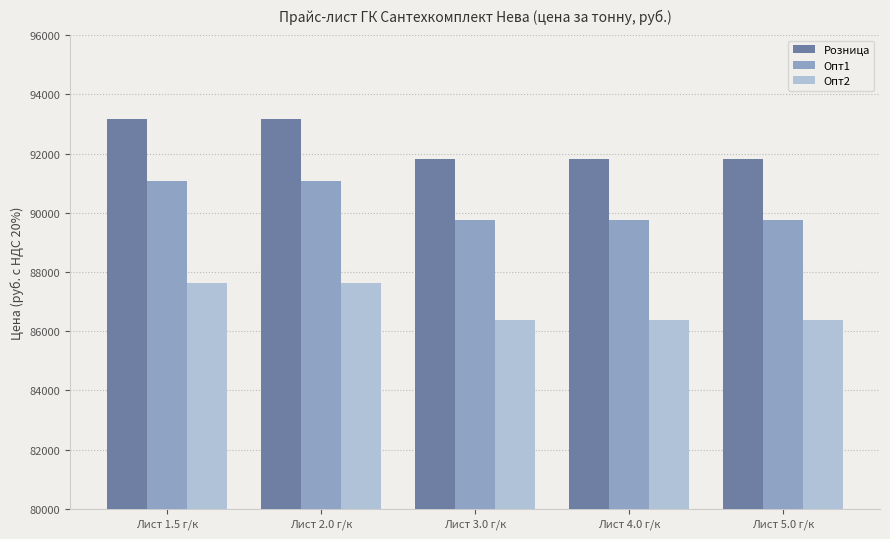

What is the difference between the maximum and minimum values in the Опт1 series?

1320